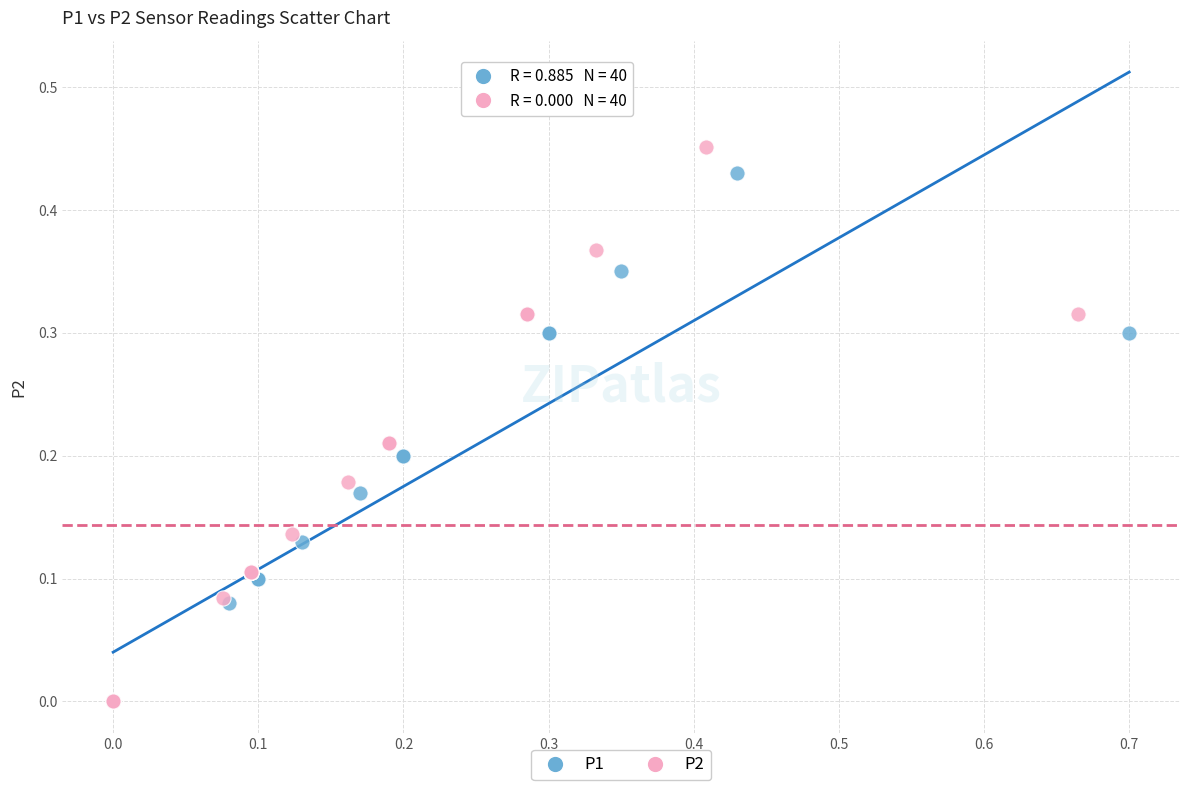

Which series reaches the maximum Y coordinate?

P2